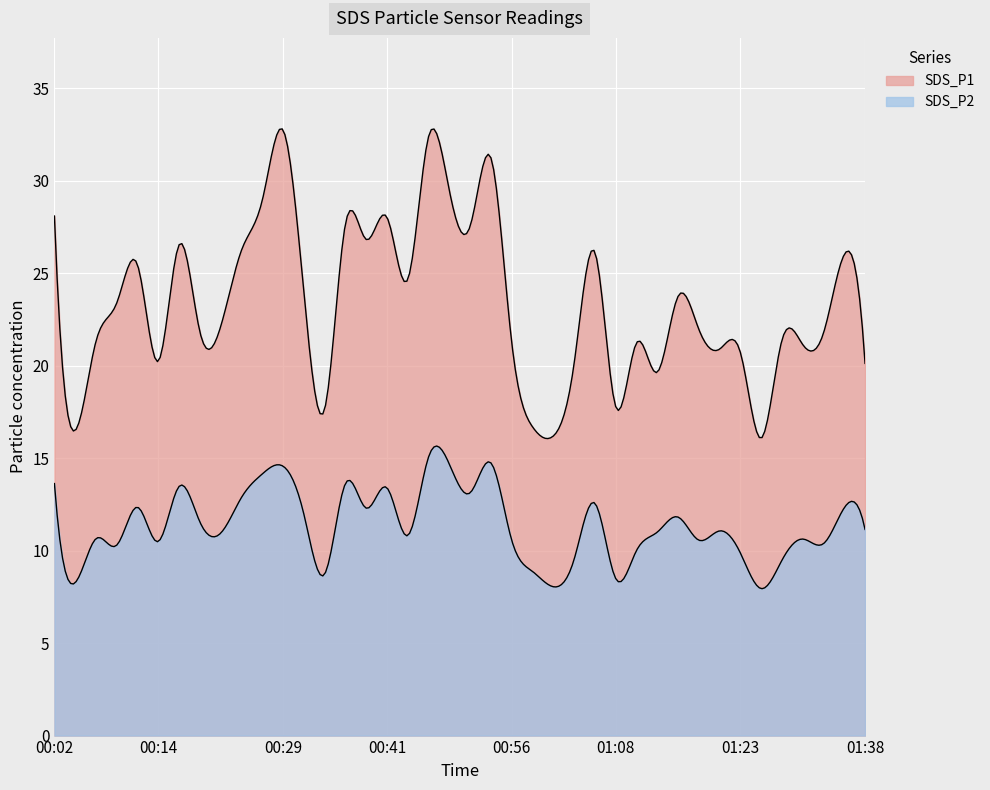

What is the difference between the maximum and second lowest values in the SDS_P1 series?

16.6